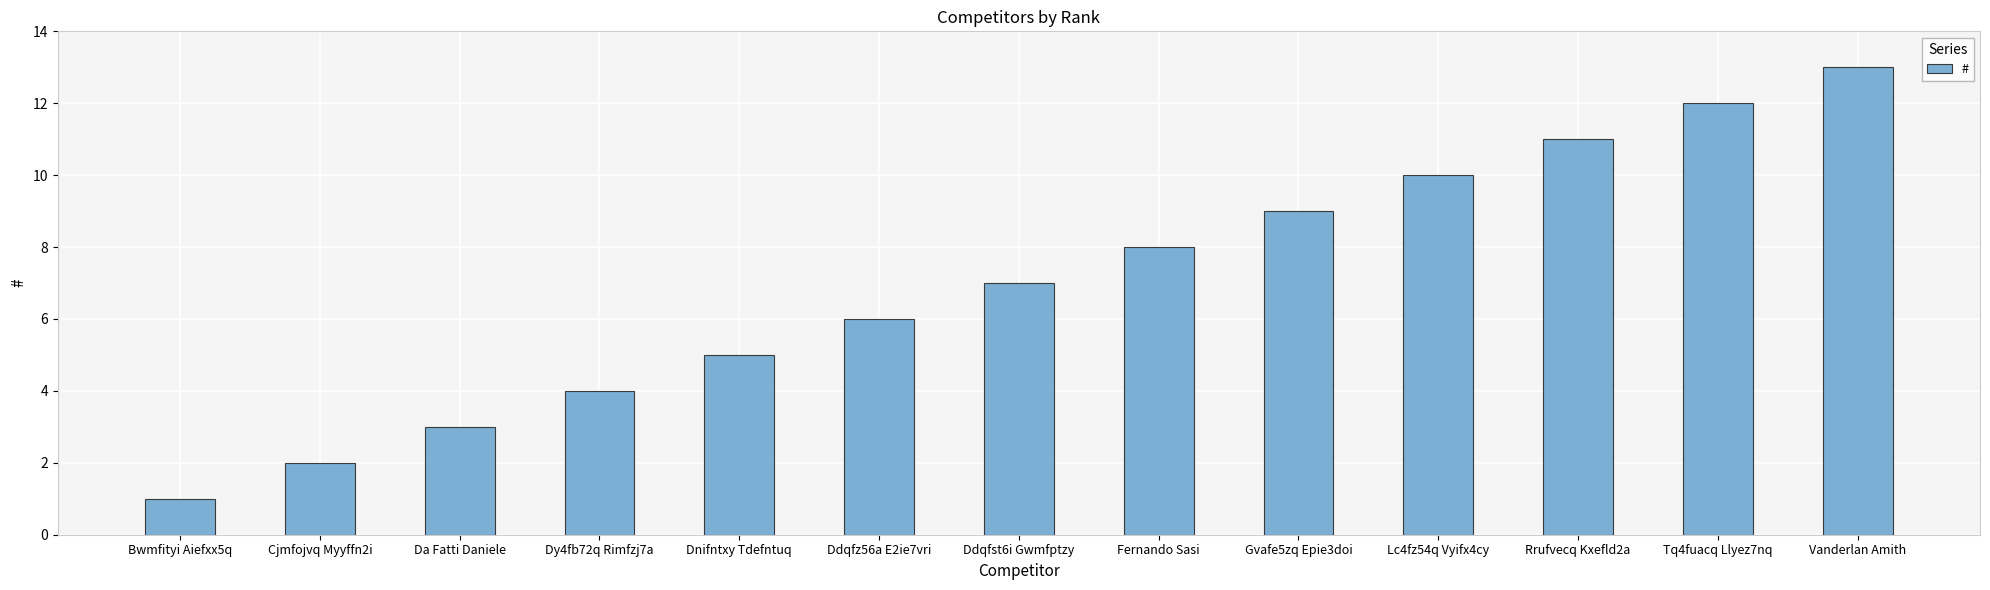

Reading left to right, what are all the values shown in this chart?

Bwmfityi Aiefxx5q=1	Cjmfojvq Myyffn2i=2	Da Fatti Daniele=3	Dy4fb72q Rimfzj7a=4	Dnifntxy Tdefntuq=5	Ddqfz56a E2ie7vri=6	Ddqfst6i Gwmfptzy=7	Fernando Sasi=8	Gvafe5zq Epie3doi=9	Lc4fz54q Vyifx4cy=10	Rrufvecq Kxefld2a=11	Tq4fuacq Llyez7nq=12	Vanderlan Amith=13